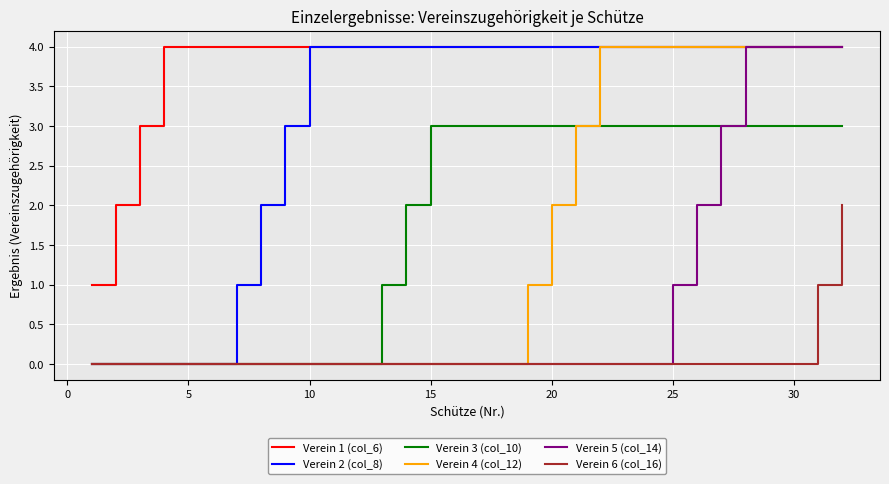

What is the greatest value displayed?

4